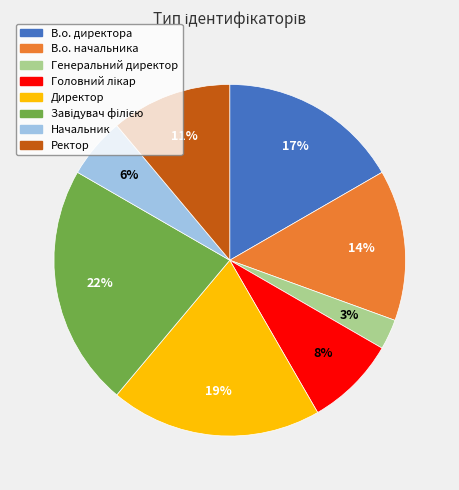

To the nearest percent, what is the difference between the В.о. начальника and В.о. директора slice percentages?

3%